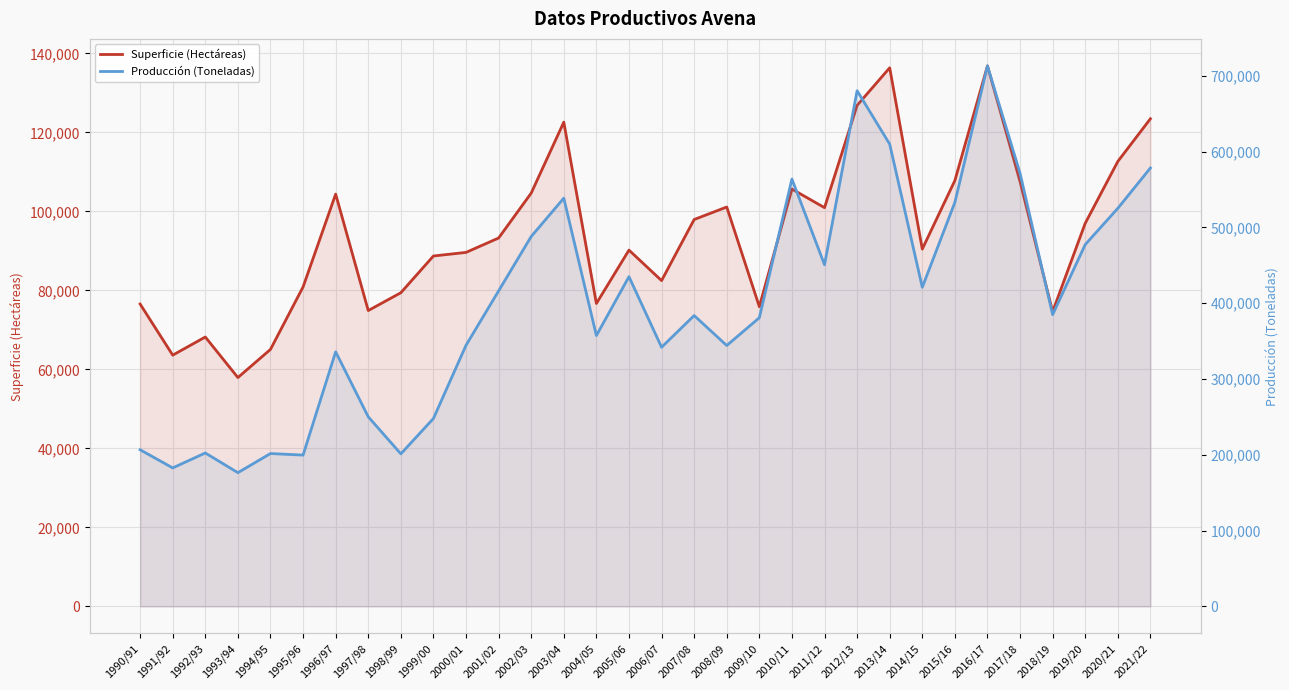

In Producción (Toneladas), how many points are higher than both neighbors (excluding endpoints)?

9